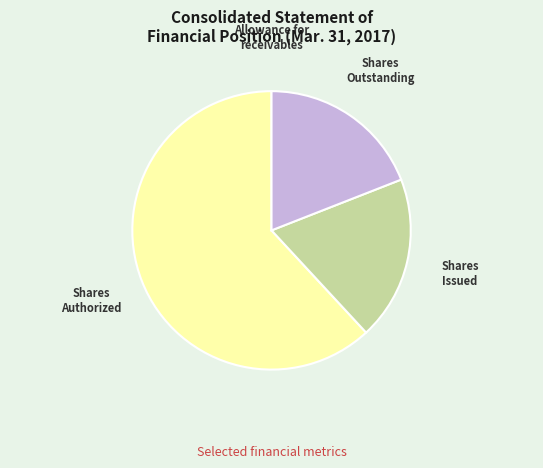

Does Shares Authorized account for over 50% of the chart?

Yes